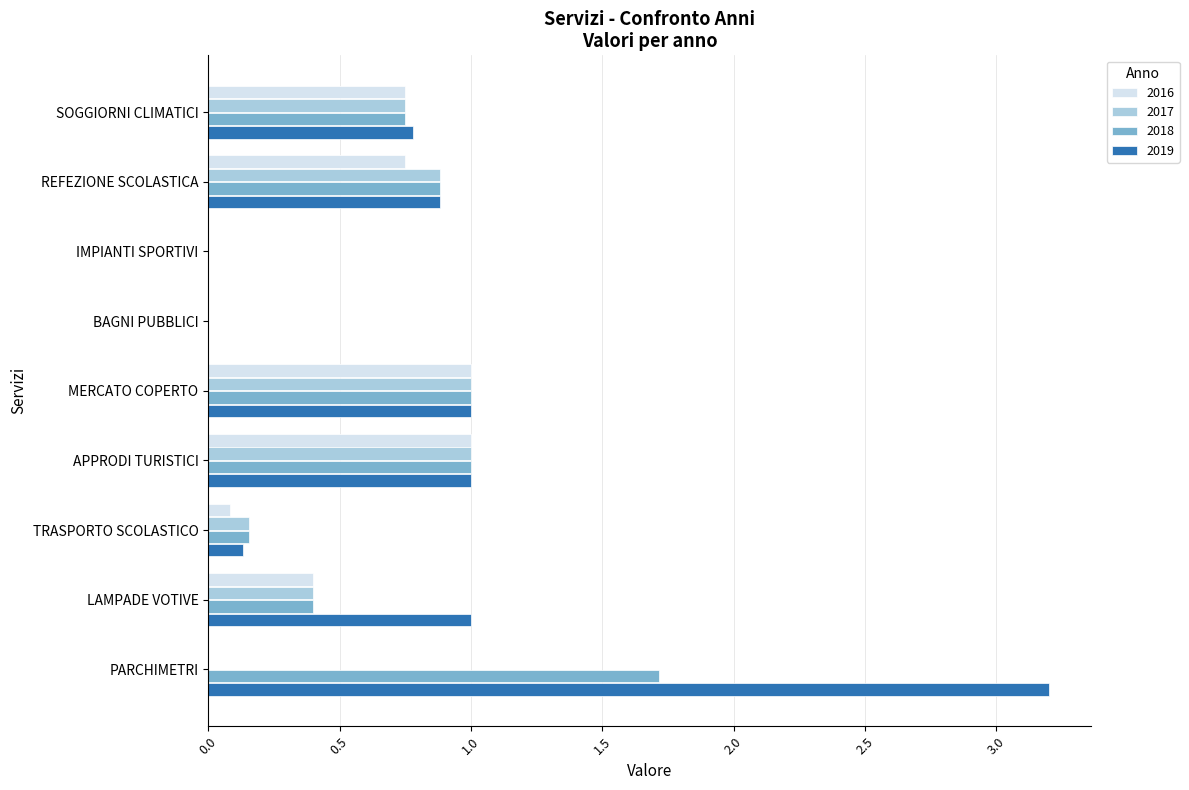

Which series has the largest range (max minus min)?

2019